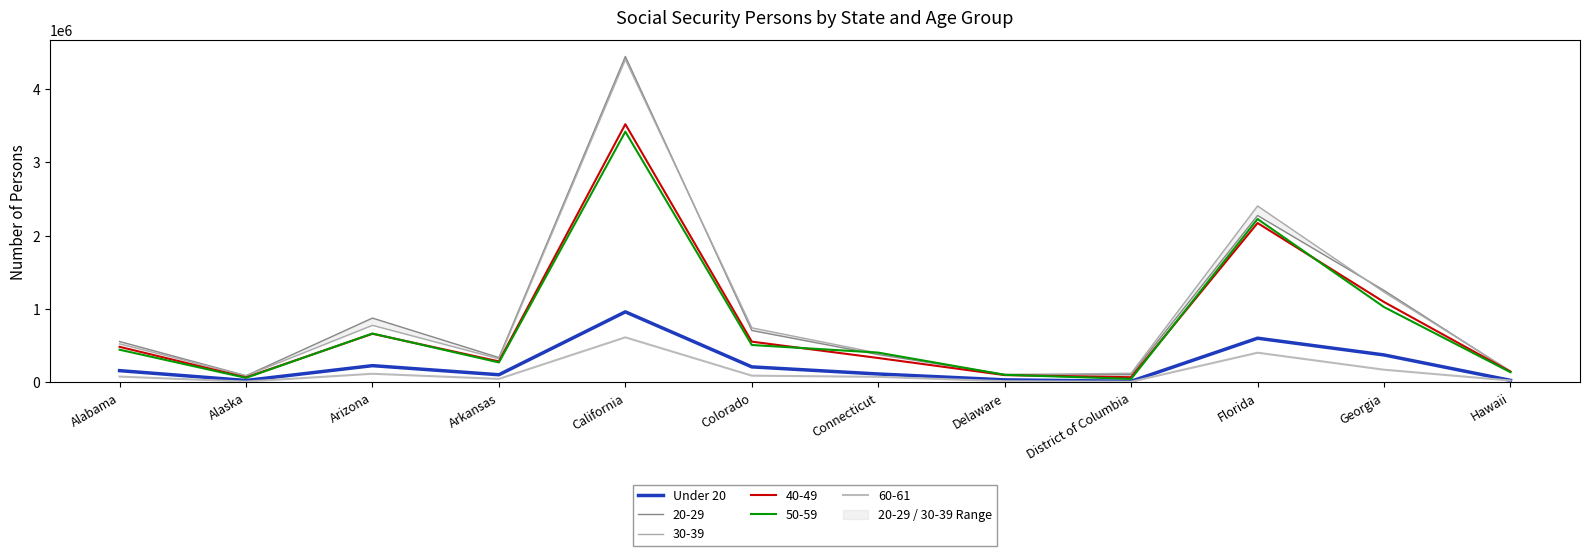

The chart shows a value of 961999 at California. True or false?

True